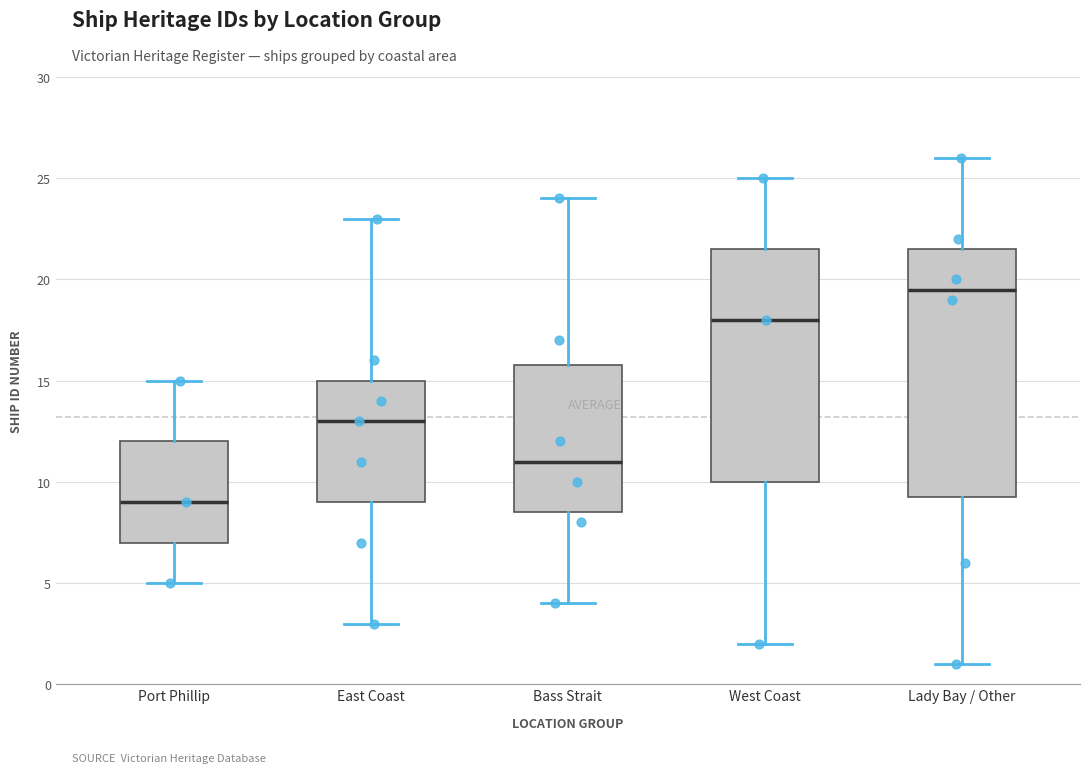

Which box's median line is the highest?

Lady Bay / Other